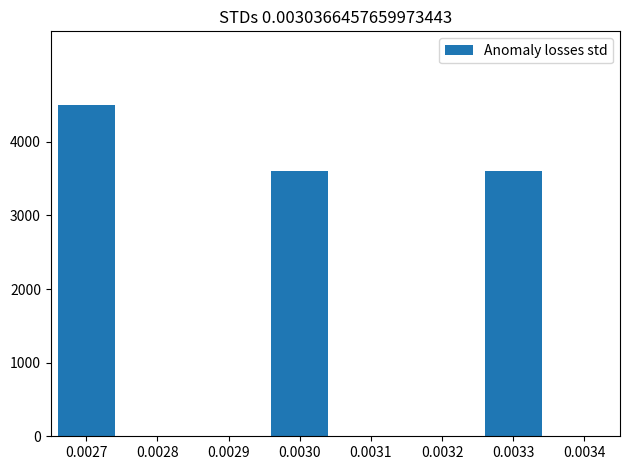

Reading right to left, list all the values displayed in this chart.

3600	3600	4500